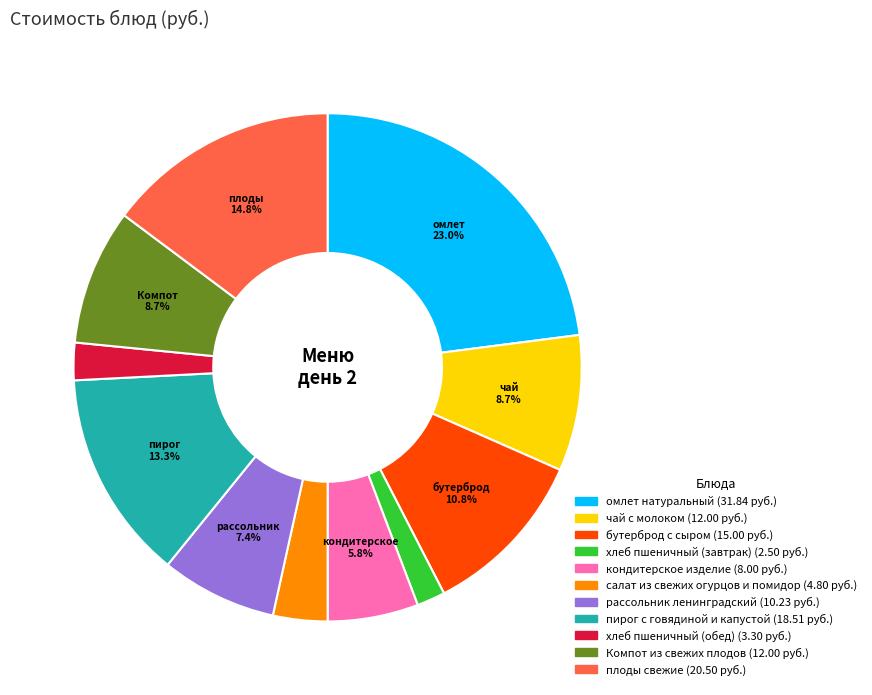

What is the total percentage of омлет натуральный and чай с молоком?

31.6%